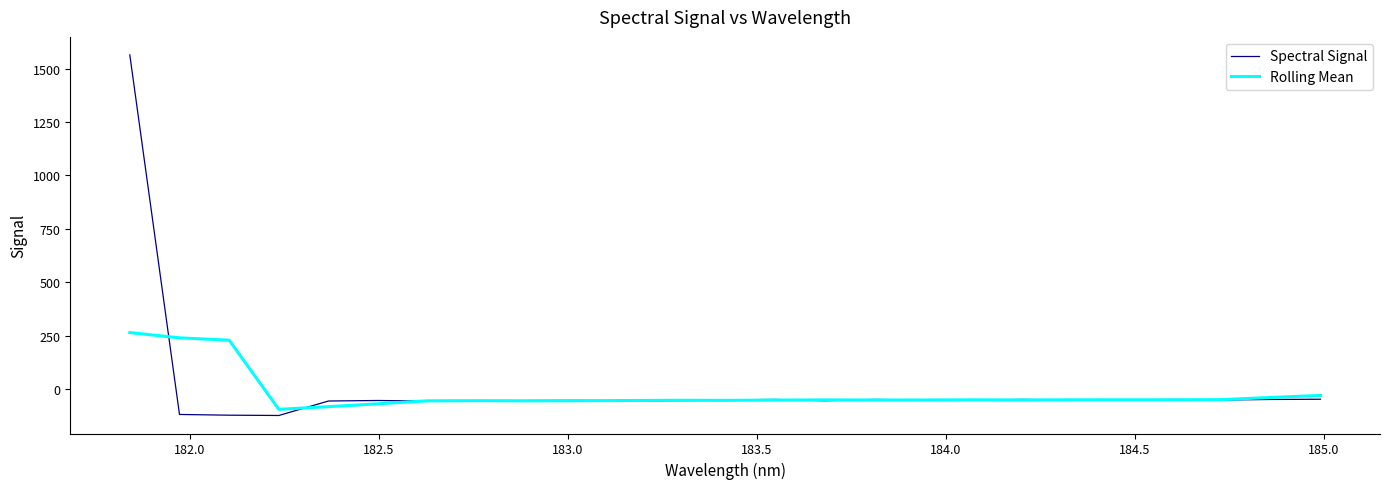

What is the highest value of the Rolling Mean series?

264.8